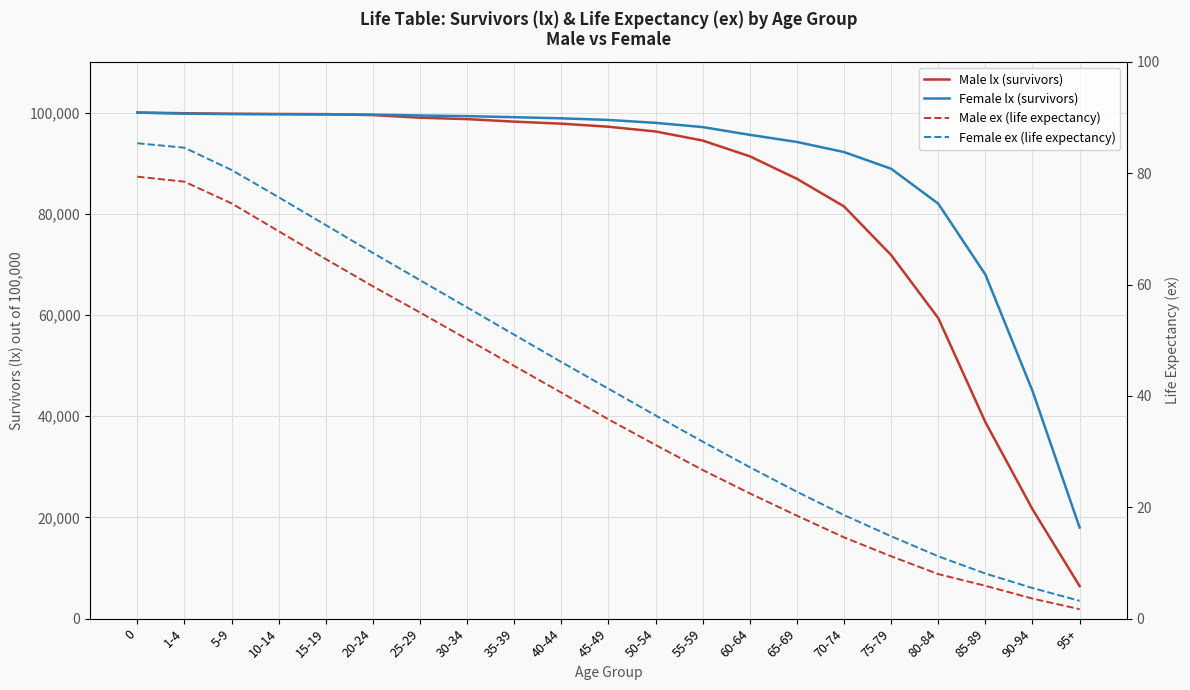

What position from the left is 60-64?

14